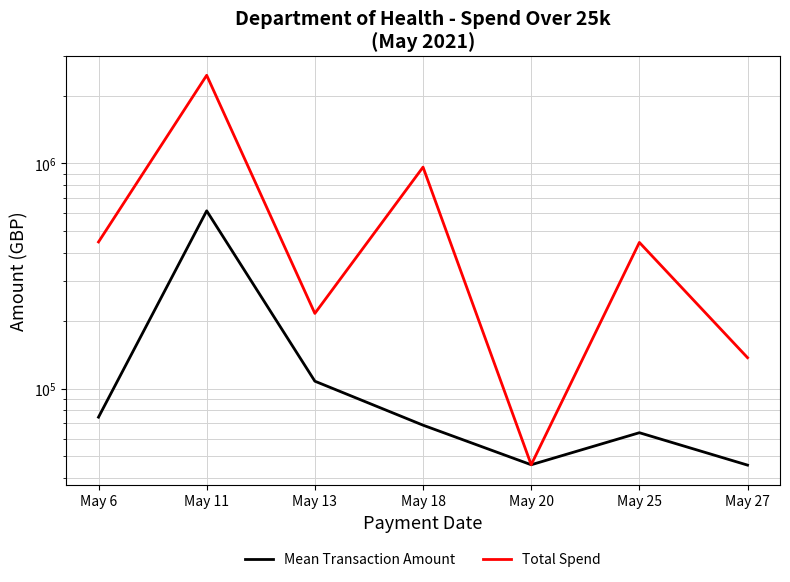

At which category is the sum across all series the highest?

May 11